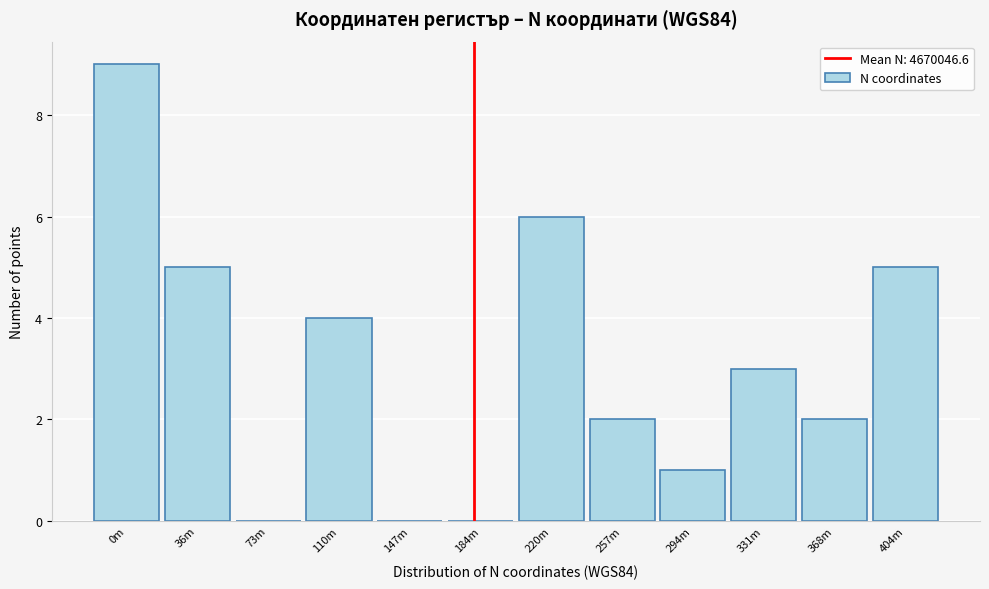

The value at 36m is 5. True or false?

True